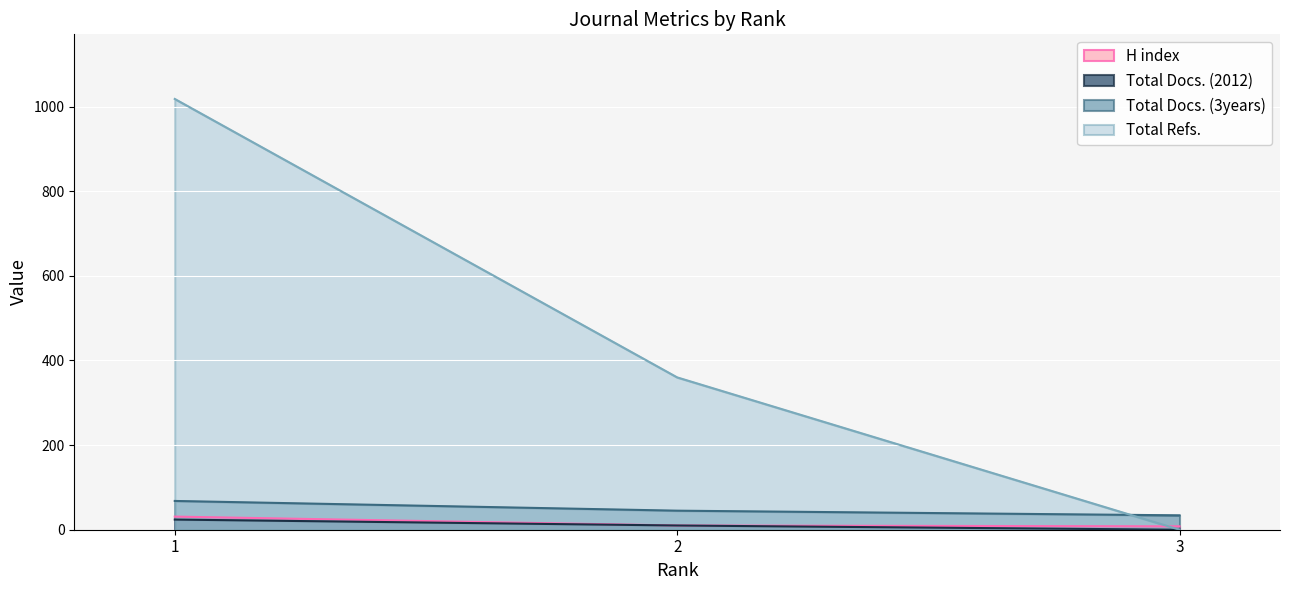

Rank the series by their maximum value, from lowest to highest.

Total Docs. (2012), H index, Total Docs. (3years), Total Refs.